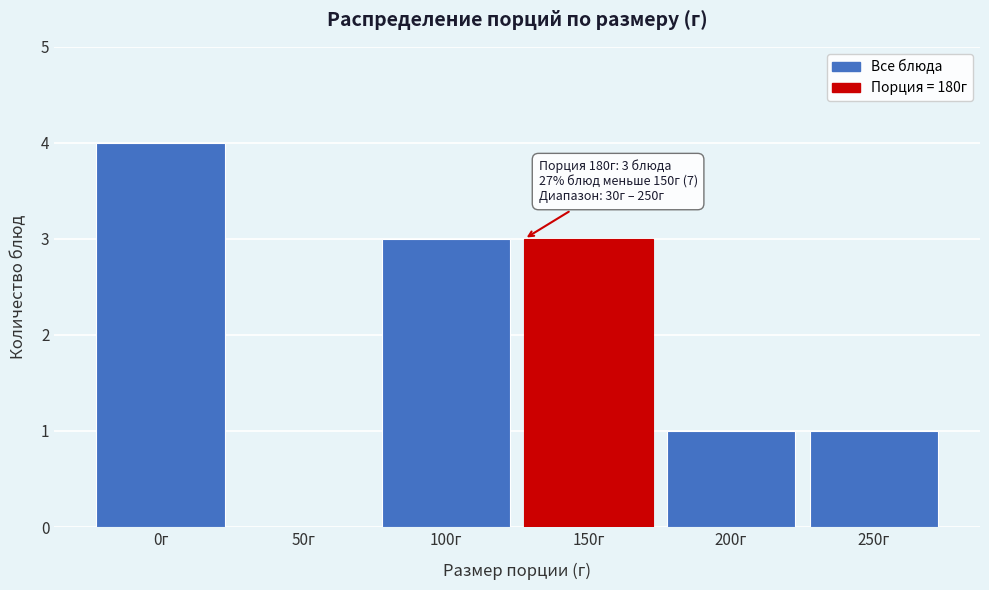

Reading right to left, what are all the values shown in this chart?

250г=1	200г=1	150г=3	100г=3	50г=0	0г=4